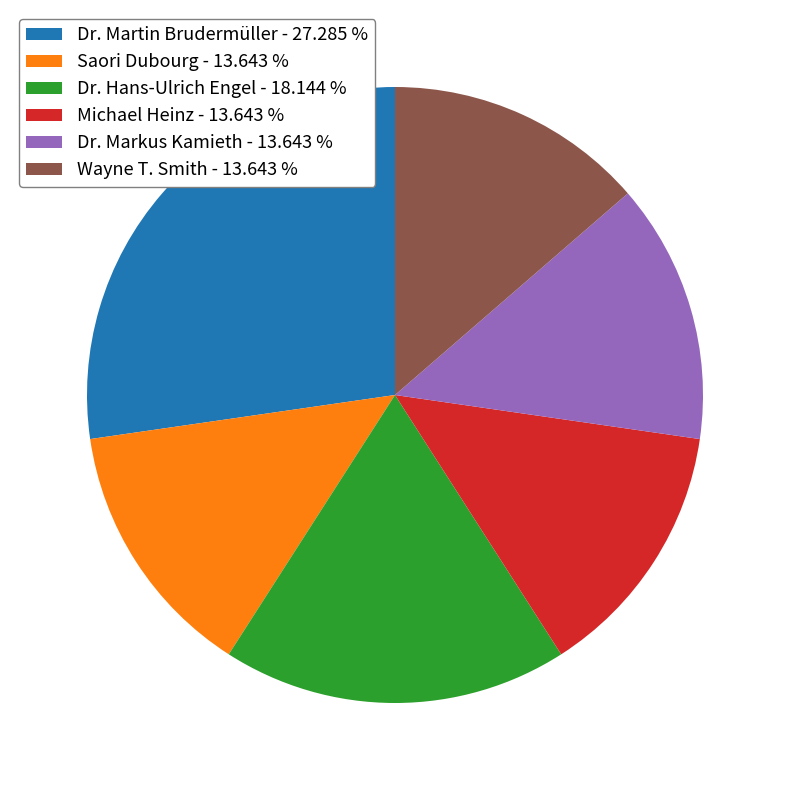

Do Saori Dubourg - 13.643 % and Dr. Markus Kamieth - 13.643 % together represent more than half of the pie?

No